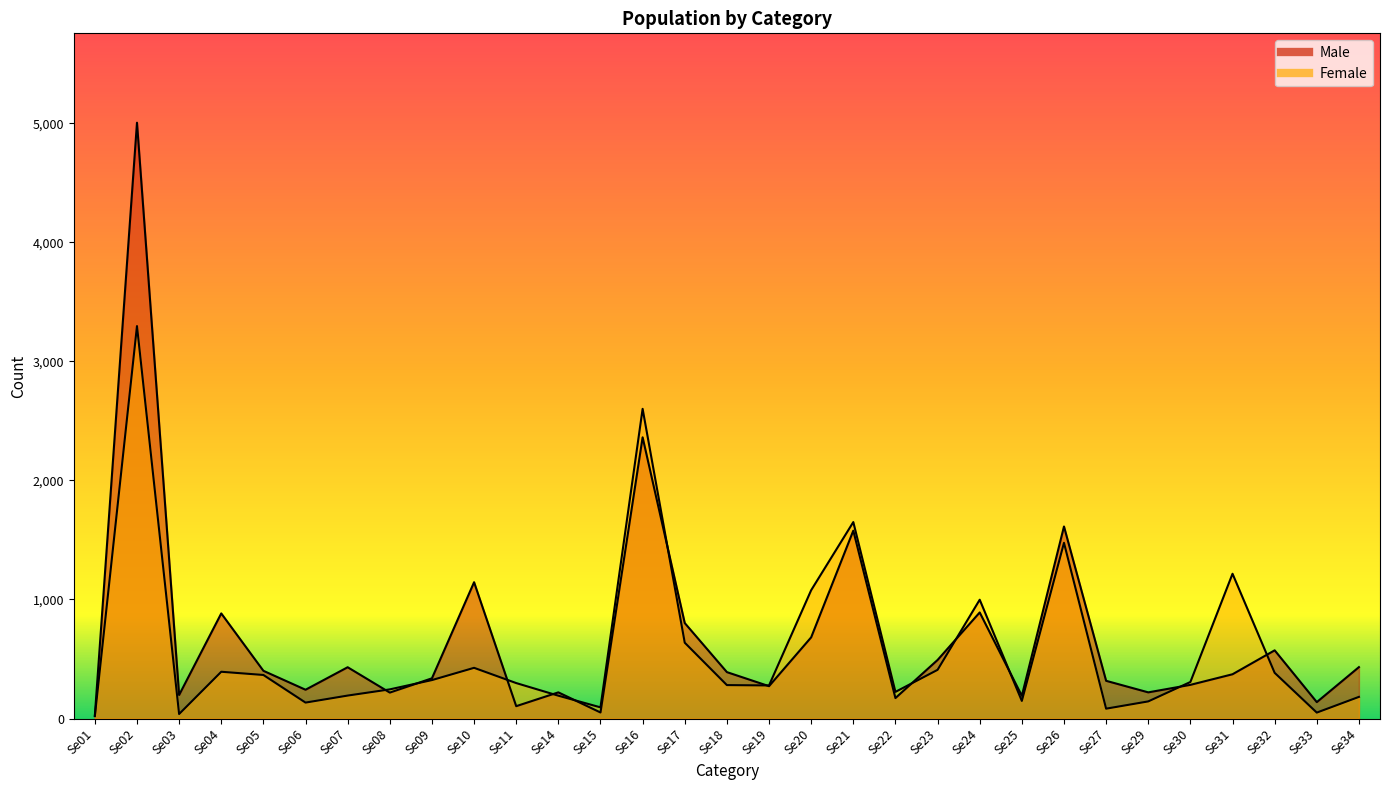

True or false: Female has a value of 50 at Se33.

True